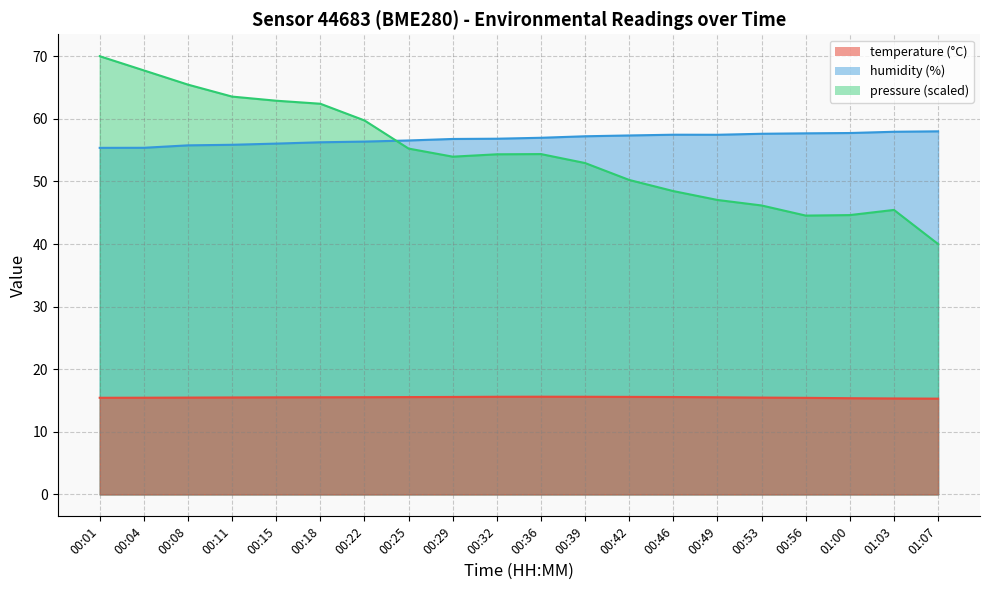

Which has a higher value, 00:01 or 00:32?

00:32